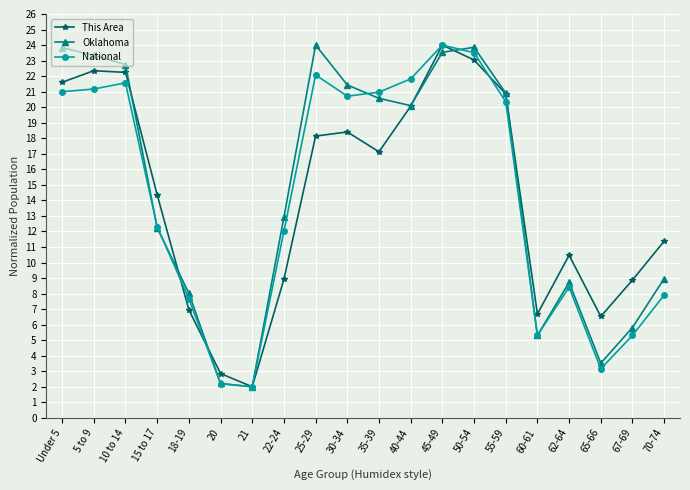

What is the label of the 16th point from the right?

18-19